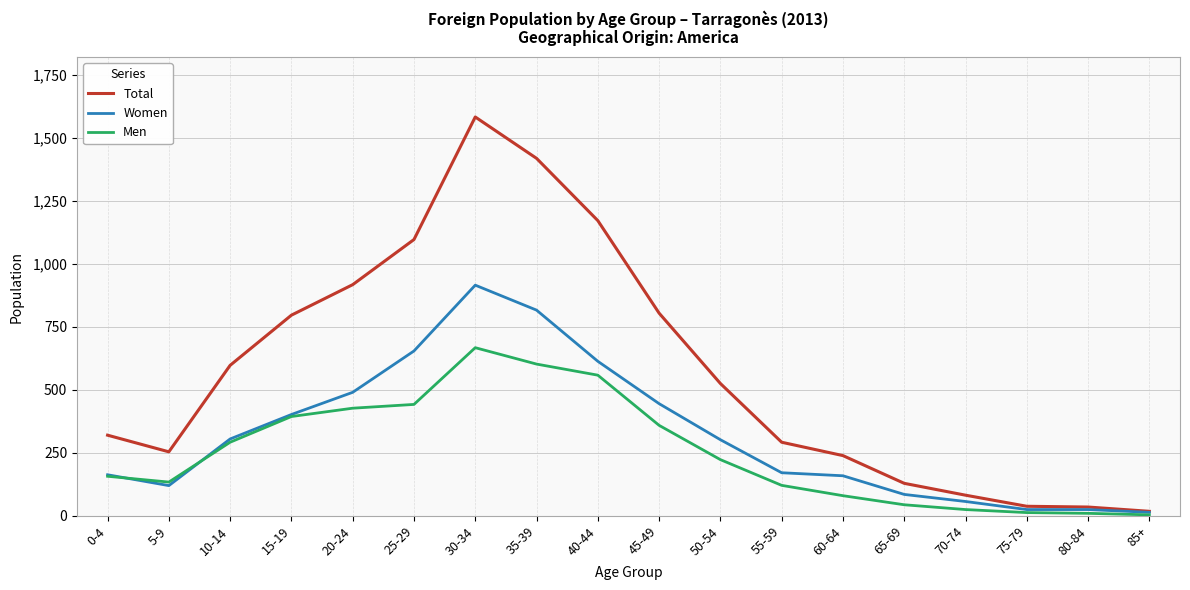

Which series has the largest total across all categories?

Total